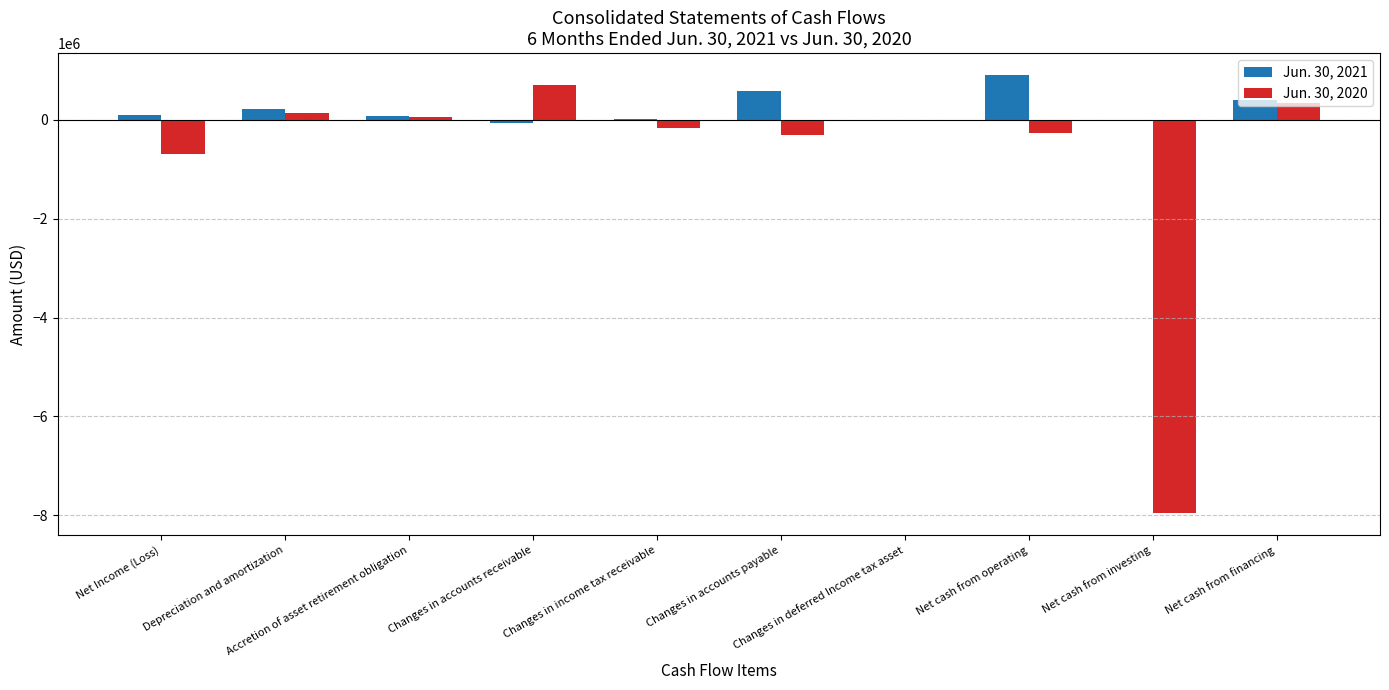

What is the maximum value shown in the chart?

909000